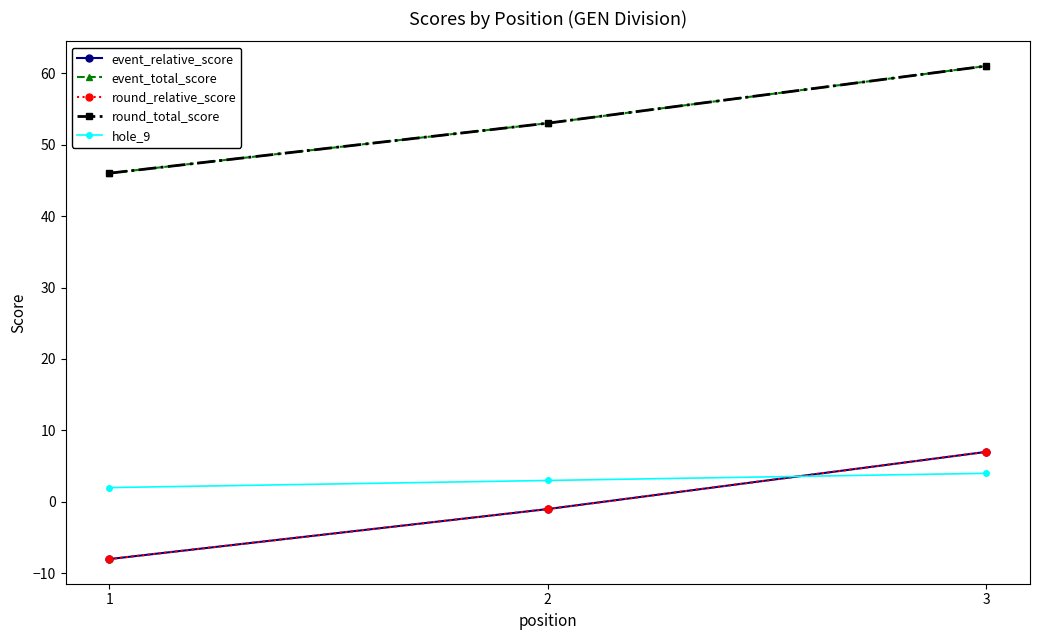

Reading right to left, what are all the values shown in this chart?

event_relative_score: 3=7	2=-1	1=-8
event_total_score: 3=61	2=53	1=46
round_relative_score: 3=7	2=-1	1=-8
round_total_score: 3=61	2=53	1=46
hole_9: 3=4	2=3	1=2